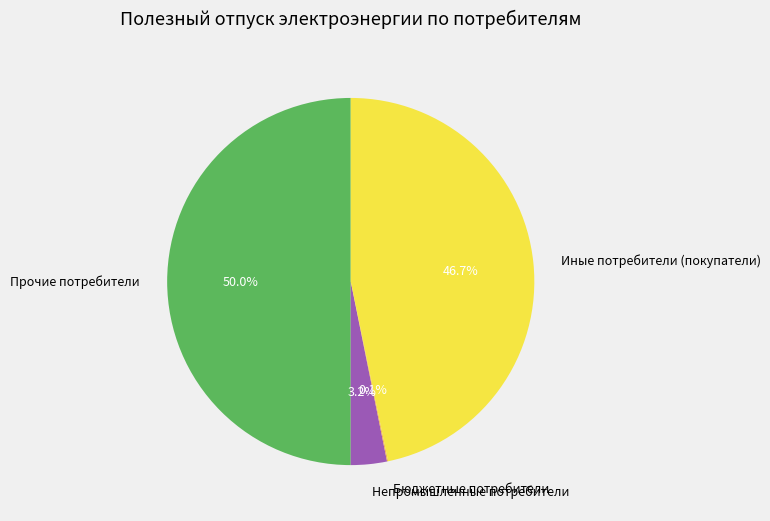

To the nearest percent, what is the average slice percentage?

25%